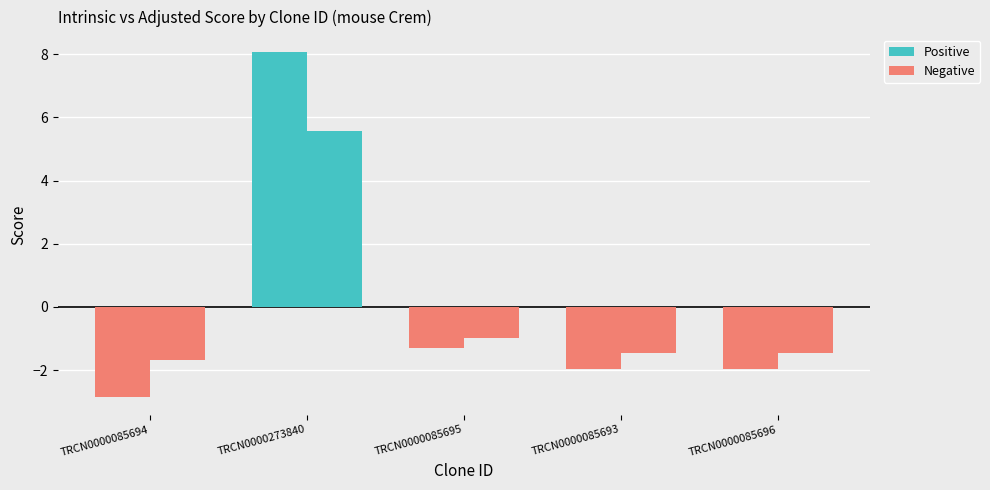

What is the sum of the values at TRCN0000085694 and TRCN0000085696?

-4.8